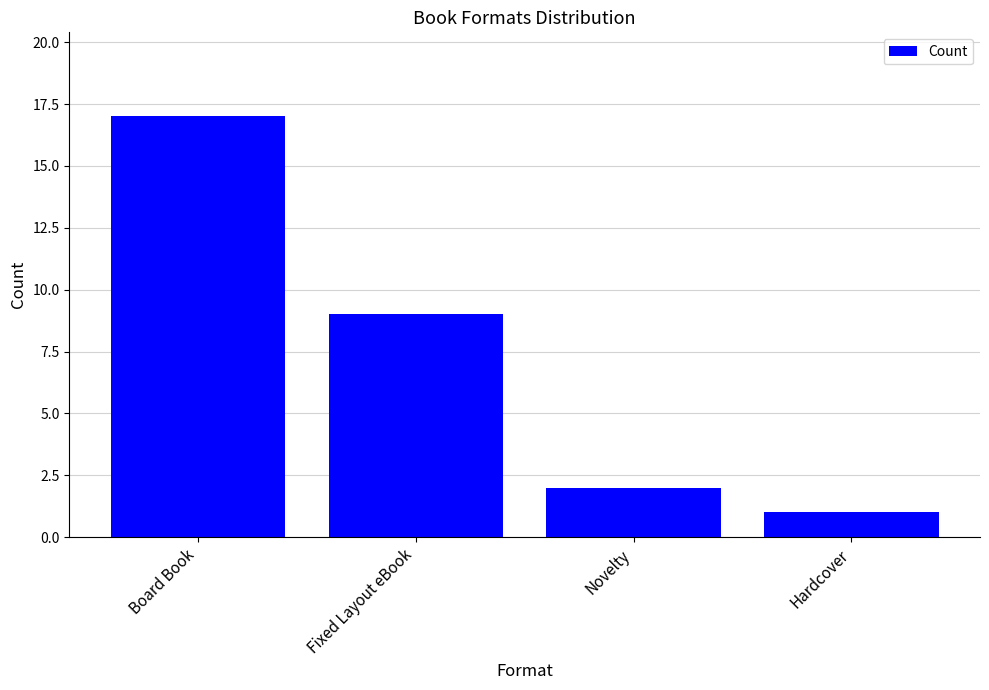

Are the bars horizontal?

No